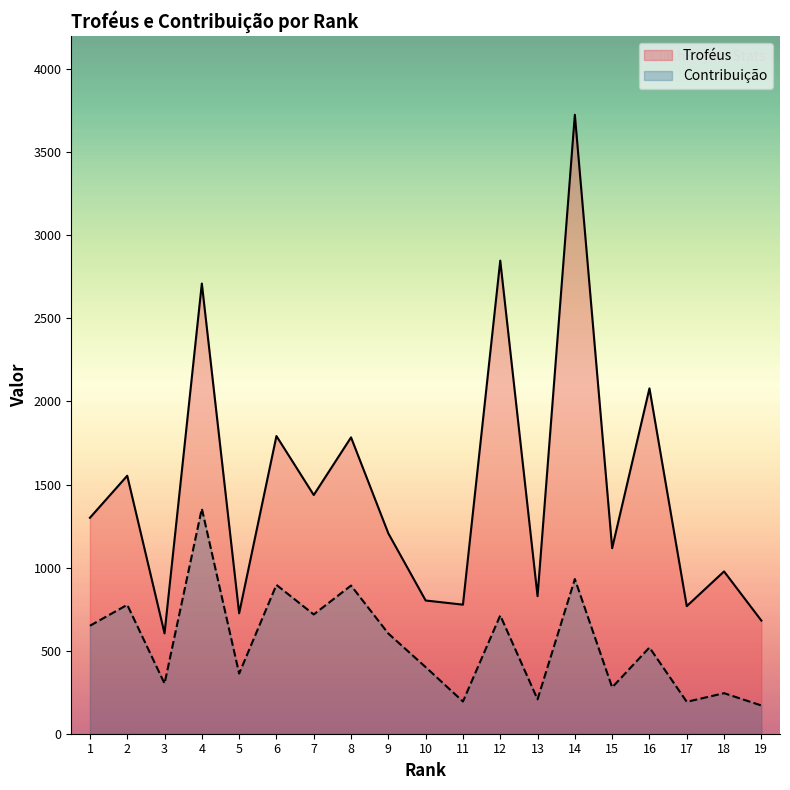

Between 6 and 17, which series saw the biggest shift?

Troféus